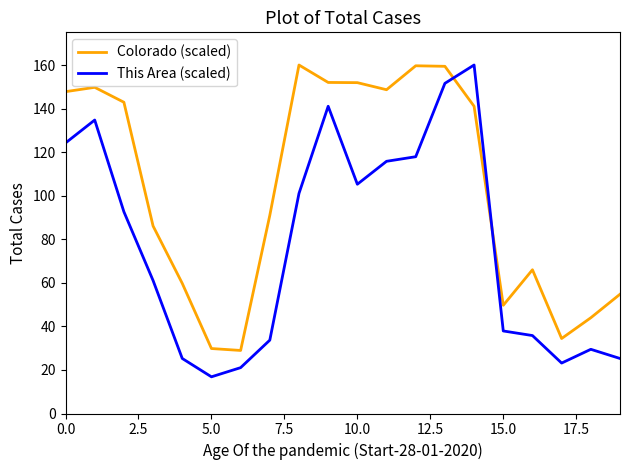

Which series has the widest spread of values?

This Area (scaled)